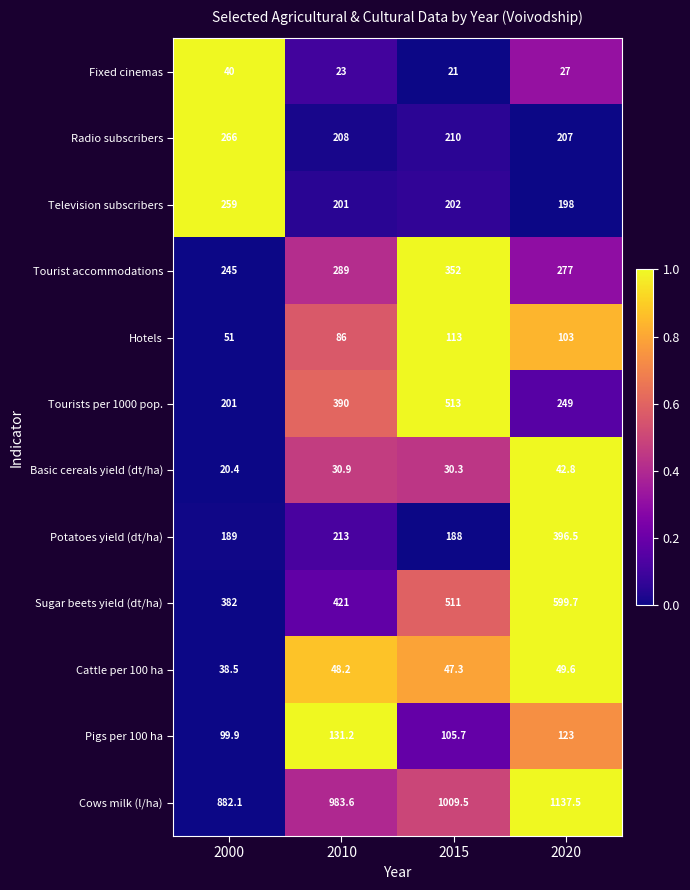

What is the minimum value shown in the chart?

20.4